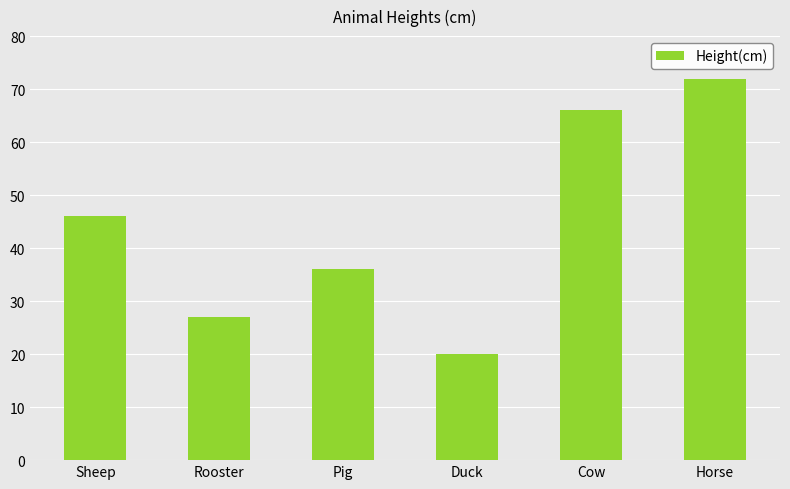

The value at Sheep is 21. True or false?

False